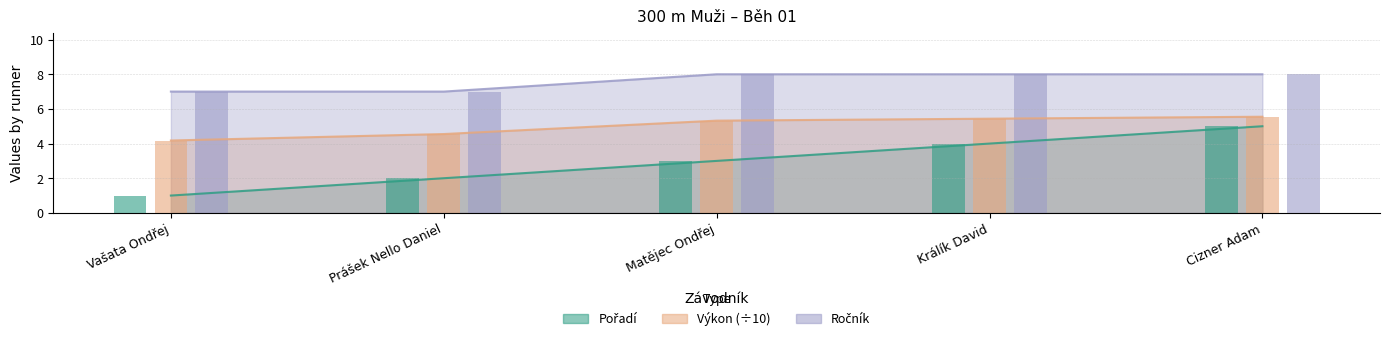

Are the bars horizontal?

No